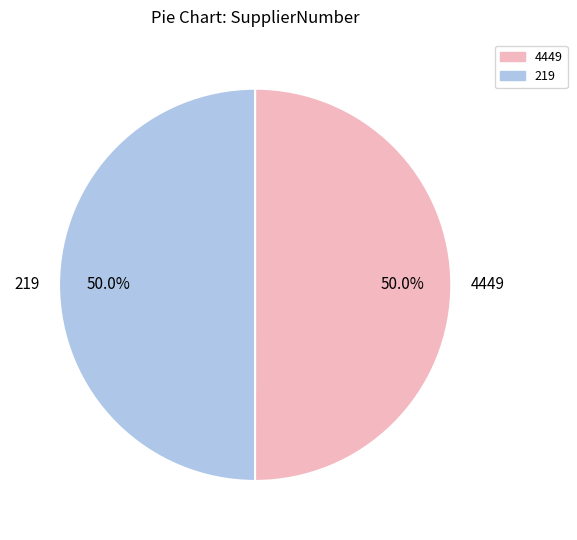

Do 219 and 4449 together represent more than half of the pie?

Yes